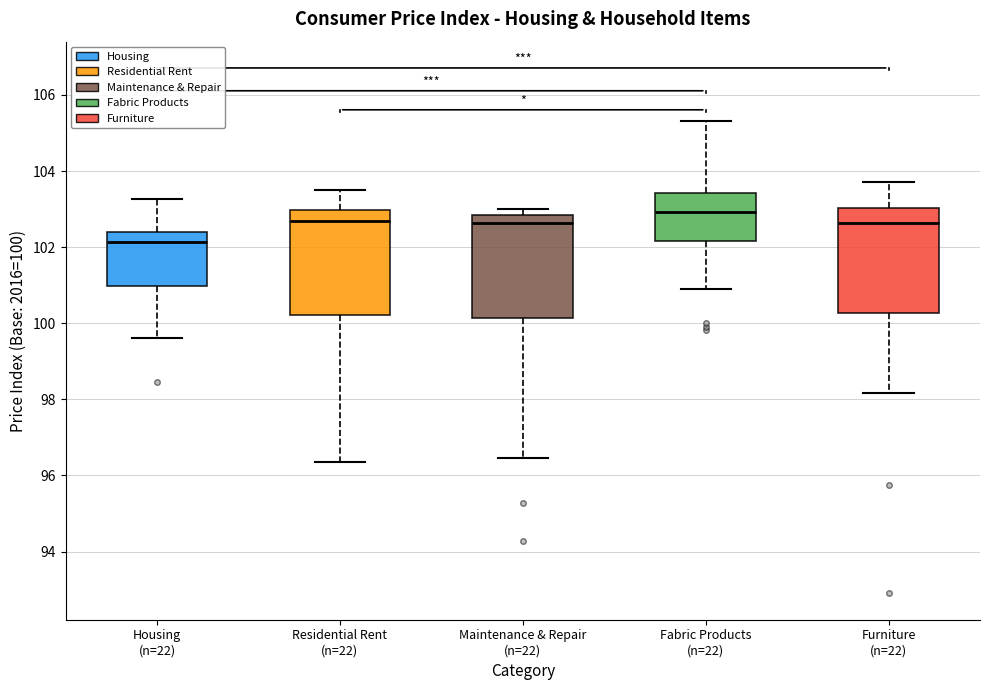

Reading left to right, transcribe this box plot: for each box, give where its median line is, the range the box spans, and where its two whiskers end, as read against the y-axis. The values are not printed on the chart, so give them approximately, as read against the axis.

Housing (n=22): median 102.2, box 101.0 to 102.4, whiskers 99.6 to 103.2
Residential Rent (n=22): median 102.6, box 100.2 to 103.0, whiskers 96.4 to 103.4
Maintenance & Repair (n=22): median 102.6, box 100.2 to 102.8, whiskers 96.4 to 103.0
Fabric Products (n=22): median 103.0, box 102.2 to 103.4, whiskers 101.0 to 105.4
Furniture (n=22): median 102.6, box 100.2 to 103.0, whiskers 98.2 to 103.8